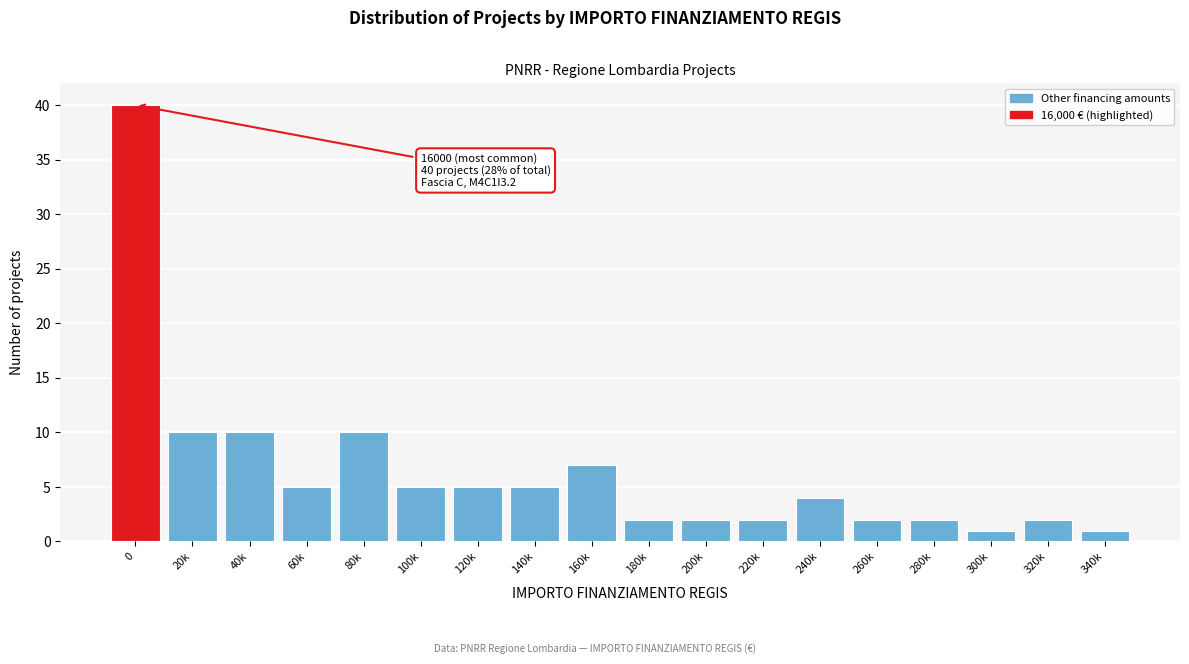

Reading left to right, what are all the values shown in this chart?

40	10	10	5	10	5	5	5	7	2	2	2	4	2	2	1	2	1